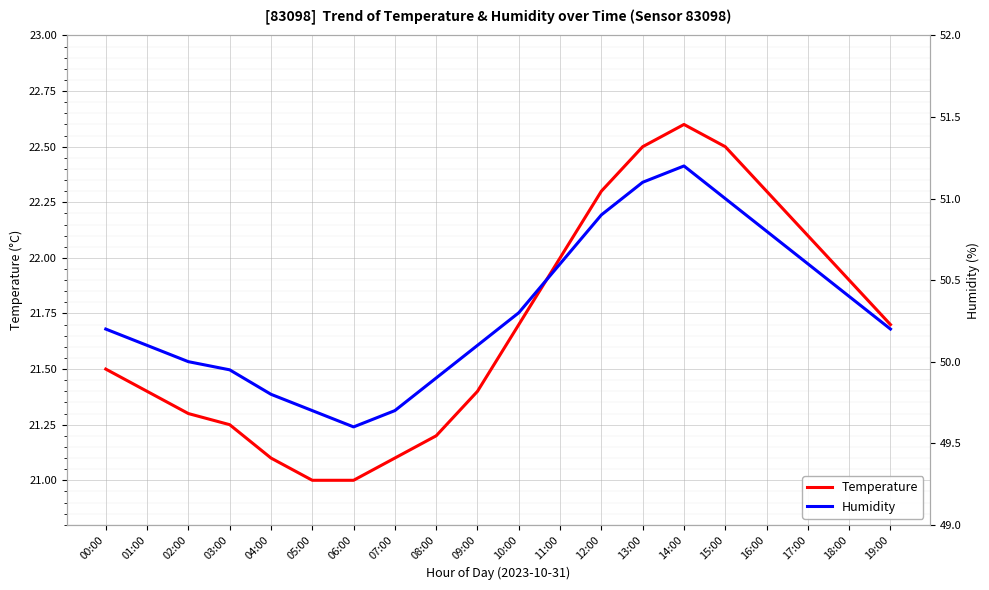

At which label does Temperature reach its minimum?

05:00